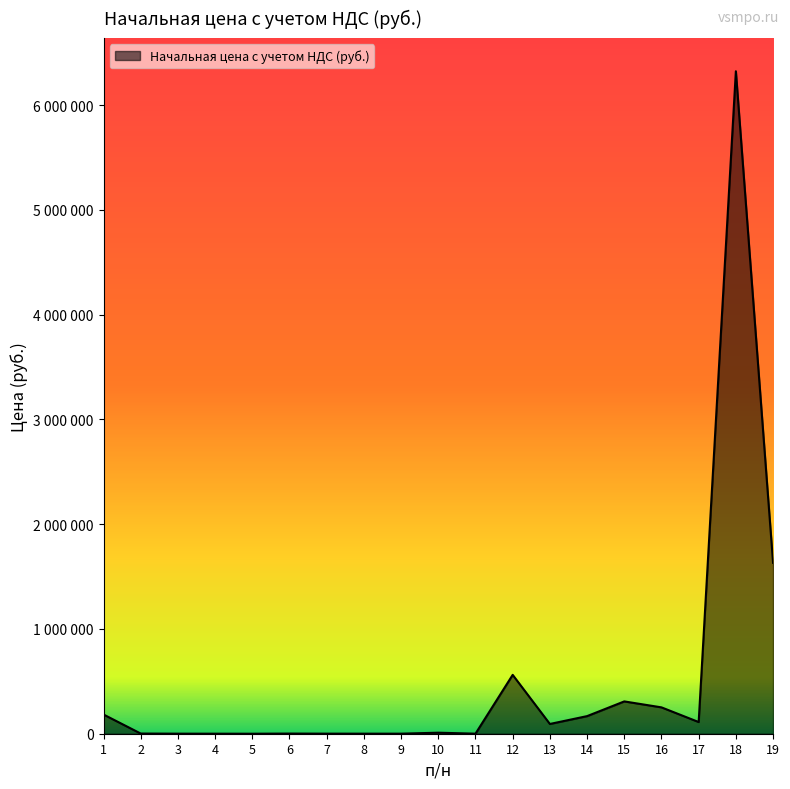

What is the maximum value shown in the chart?

6323100